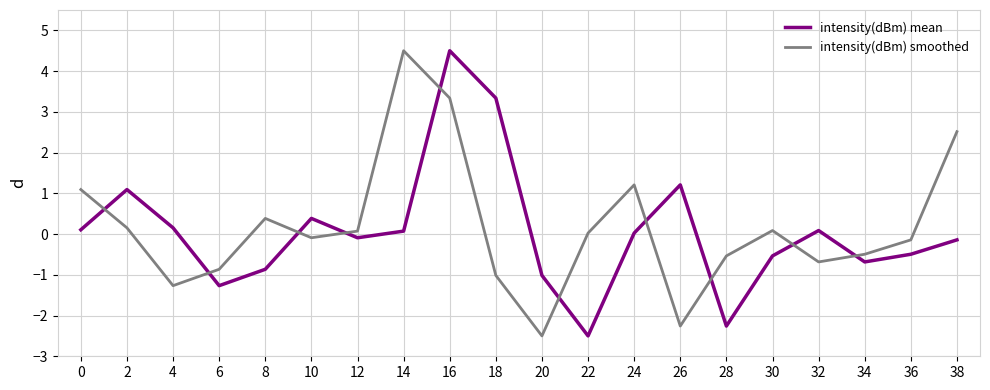

True or false: intensity(dBm) mean has more than 0 points higher than both neighbors.

True